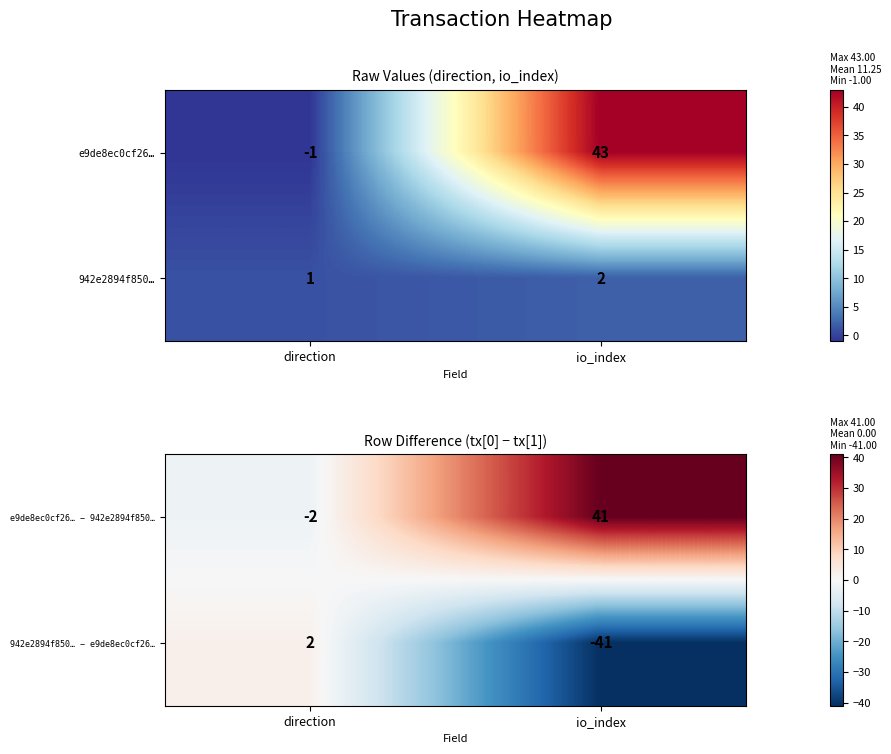

What is the sum of the e9de8ec0cf26… − 942e2894f850… values at io_index and direction?

39